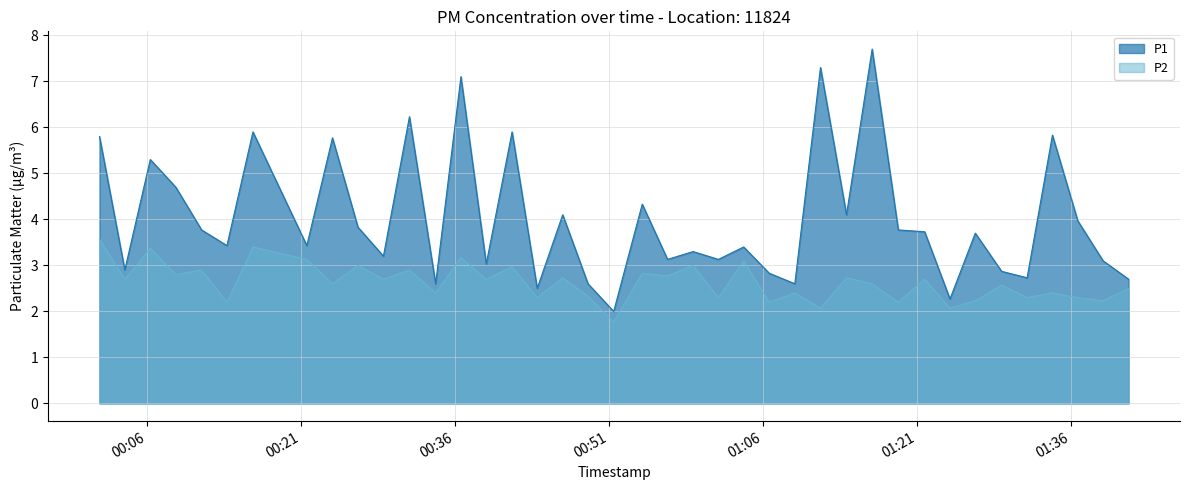

Reading left to right, extract all data points from this chart.

P1: 2023-07-02T00:01:21=5.8	2023-07-02T00:03:49=2.9	2023-07-02T00:06:18=5.3	2023-07-02T00:08:47=4.7	2023-07-02T00:11:18=3.8	2023-07-02T00:13:46=3.4	2023-07-02T00:16:18=5.9	2023-07-02T00:21:33=3.4	2023-07-02T00:24:03=5.8	2023-07-02T00:26:32=3.8	2023-07-02T00:29:01=3.2	2023-07-02T00:31:33=6.2	2023-07-02T00:34:06=2.6	2023-07-02T00:36:34=7.1	2023-07-02T00:39:02=3.0	2023-07-02T00:41:33=5.9	2023-07-02T00:44:00=2.5	2023-07-02T00:46:29=4.1	2023-07-02T00:48:57=2.6	2023-07-02T00:51:27=2.0	2023-07-02T00:54:14=4.3	2023-07-02T00:56:42=3.1	2023-07-02T00:59:11=3.3	2023-07-02T01:01:39=3.1	2023-07-02T01:04:07=3.4	2023-07-02T01:06:36=2.8	2023-07-02T01:09:06=2.6	2023-07-02T01:11:36=7.3	2023-07-02T01:14:08=4.1	2023-07-02T01:16:38=7.7	2023-07-02T01:19:11=3.8	2023-07-02T01:21:45=3.7	2023-07-02T01:24:13=2.3	2023-07-02T01:26:41=3.7	2023-07-02T01:29:15=2.9	2023-07-02T01:31:44=2.7	2023-07-02T01:34:12=5.8	2023-07-02T01:36:40=4.0	2023-07-02T01:39:08=3.1	2023-07-02T01:41:37=2.7
P2: 2023-07-02T00:01:21=3.6	2023-07-02T00:03:49=2.7	2023-07-02T00:06:18=3.4	2023-07-02T00:08:47=2.8	2023-07-02T00:11:18=2.9	2023-07-02T00:13:46=2.2	2023-07-02T00:16:18=3.4	2023-07-02T00:21:33=3.1	2023-07-02T00:24:03=2.6	2023-07-02T00:26:32=3.0	2023-07-02T00:29:01=2.7	2023-07-02T00:31:33=2.9	2023-07-02T00:34:06=2.4	2023-07-02T00:36:34=3.2	2023-07-02T00:39:02=2.7	2023-07-02T00:41:33=3.0	2023-07-02T00:44:00=2.3	2023-07-02T00:46:29=2.7	2023-07-02T00:48:57=2.3	2023-07-02T00:51:27=1.8	2023-07-02T00:54:14=2.8	2023-07-02T00:56:42=2.8	2023-07-02T00:59:11=3.0	2023-07-02T01:01:39=2.3	2023-07-02T01:04:07=3.1	2023-07-02T01:06:36=2.2	2023-07-02T01:09:06=2.4	2023-07-02T01:11:36=2.1	2023-07-02T01:14:08=2.7	2023-07-02T01:16:38=2.6	2023-07-02T01:19:11=2.2	2023-07-02T01:21:45=2.7	2023-07-02T01:24:13=2.1	2023-07-02T01:26:41=2.2	2023-07-02T01:29:15=2.6	2023-07-02T01:31:44=2.3	2023-07-02T01:34:12=2.4	2023-07-02T01:36:40=2.3	2023-07-02T01:39:08=2.2	2023-07-02T01:41:37=2.5